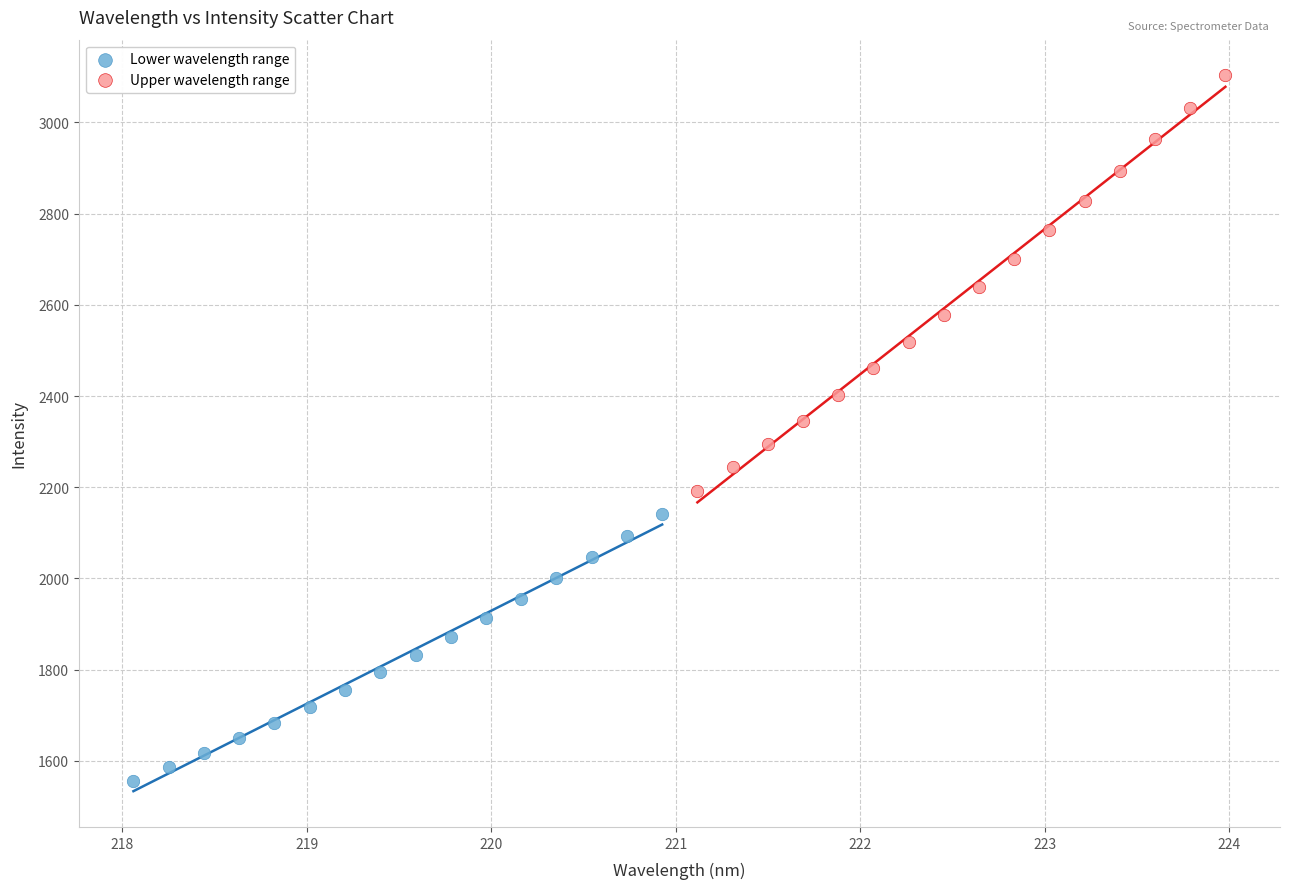

Which series reaches the maximum Y coordinate?

Upper wavelength range